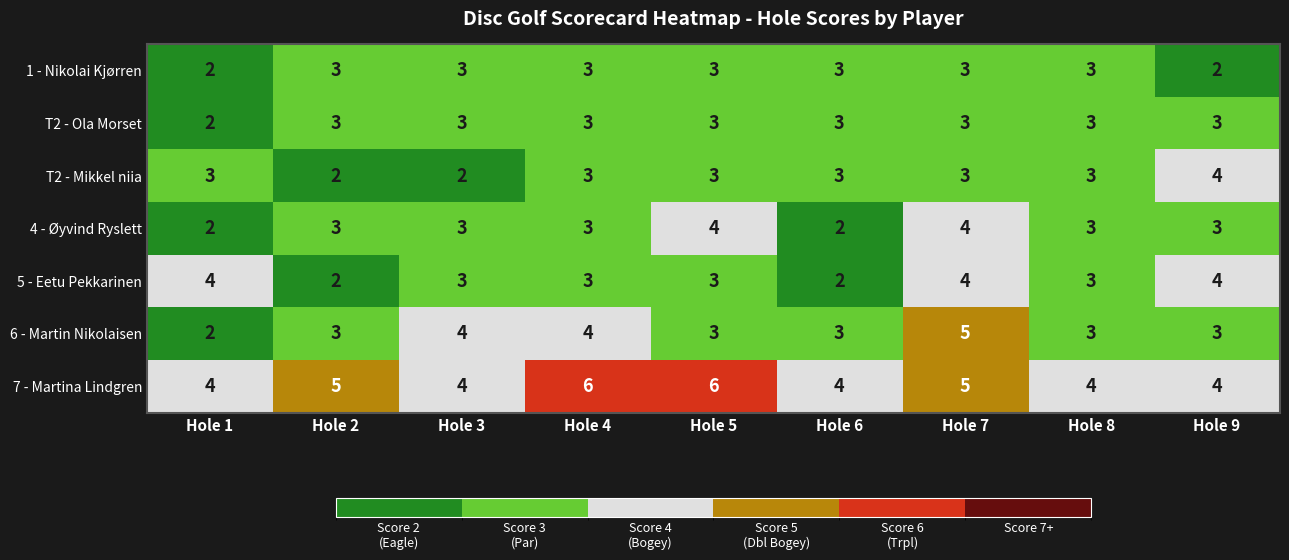

True or false: 5 - Eetu Pekkarinen has a value of 3 at Hole 4.

True